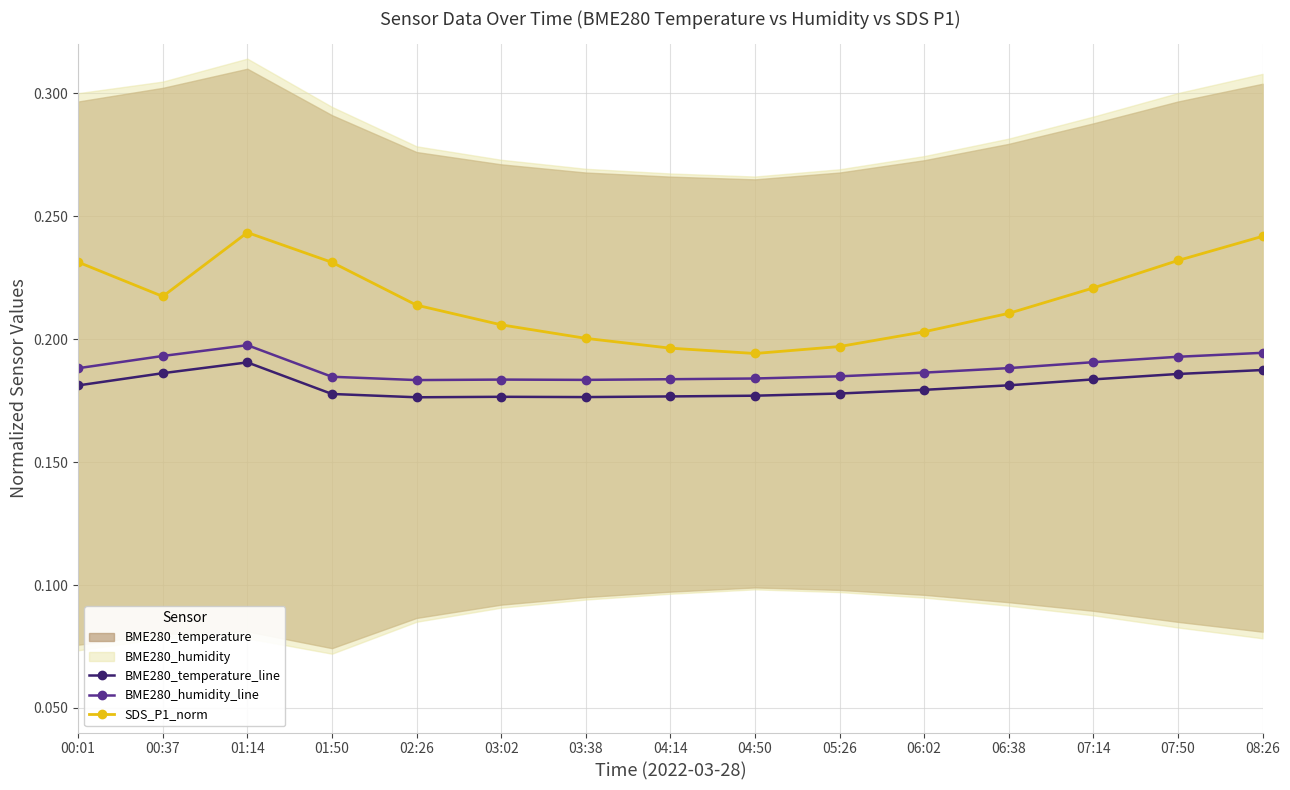

Between 00:37 and 07:50, which series saw the biggest shift?

SDS_P1_norm